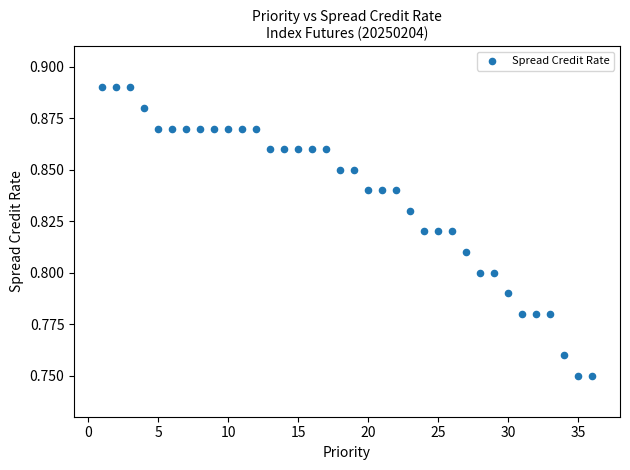

What is the range of X values (max minus min)?

35.0